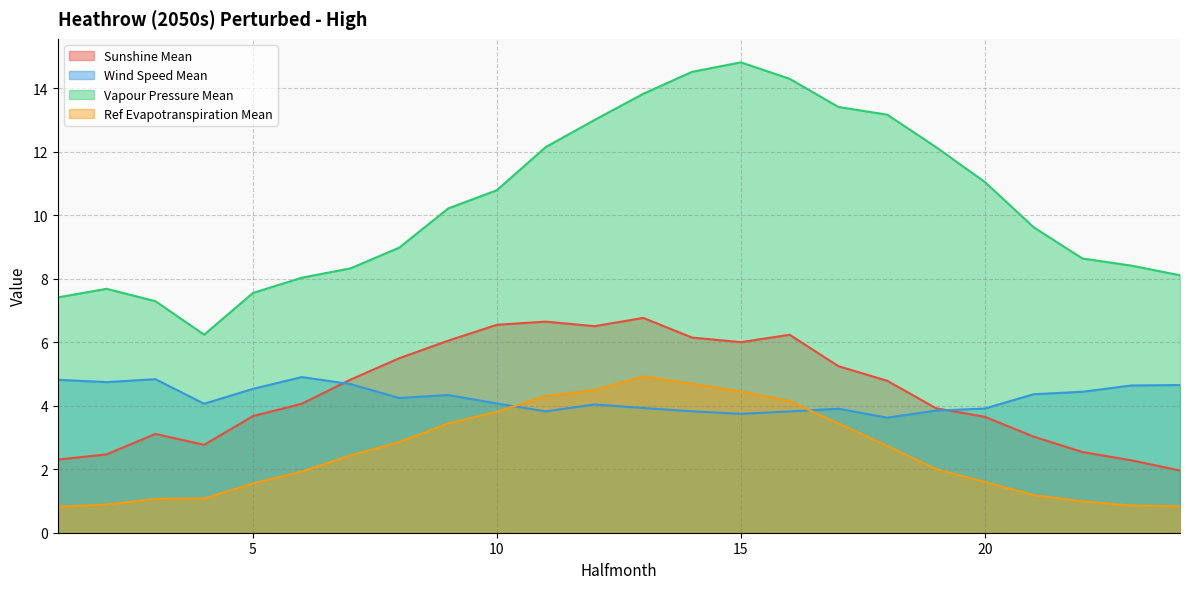

Which series changed the most between 21 and 22?

Vapour Pressure Mean